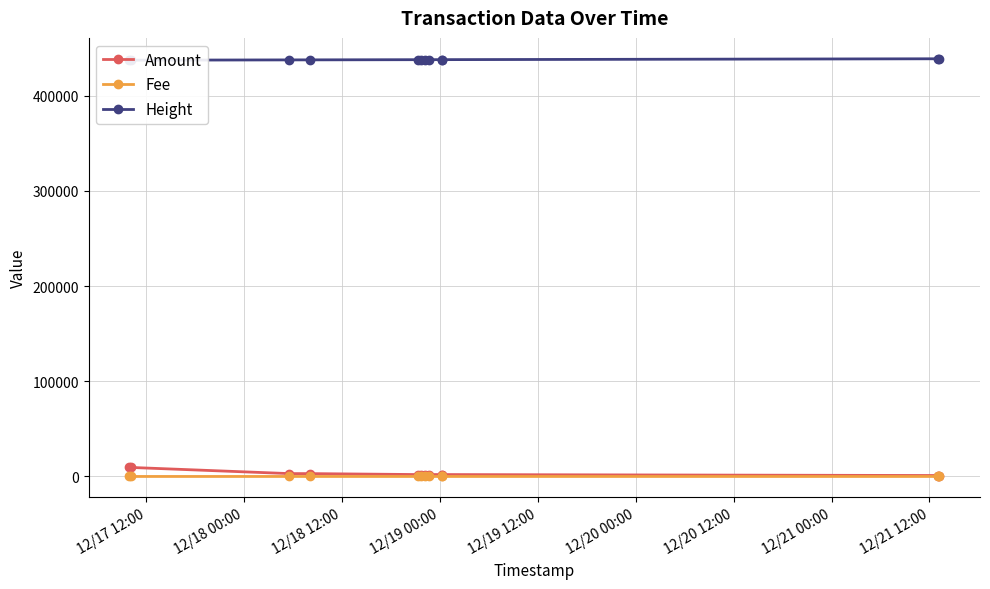

What is the difference between the maximum and minimum values in the Height series?

1482.0